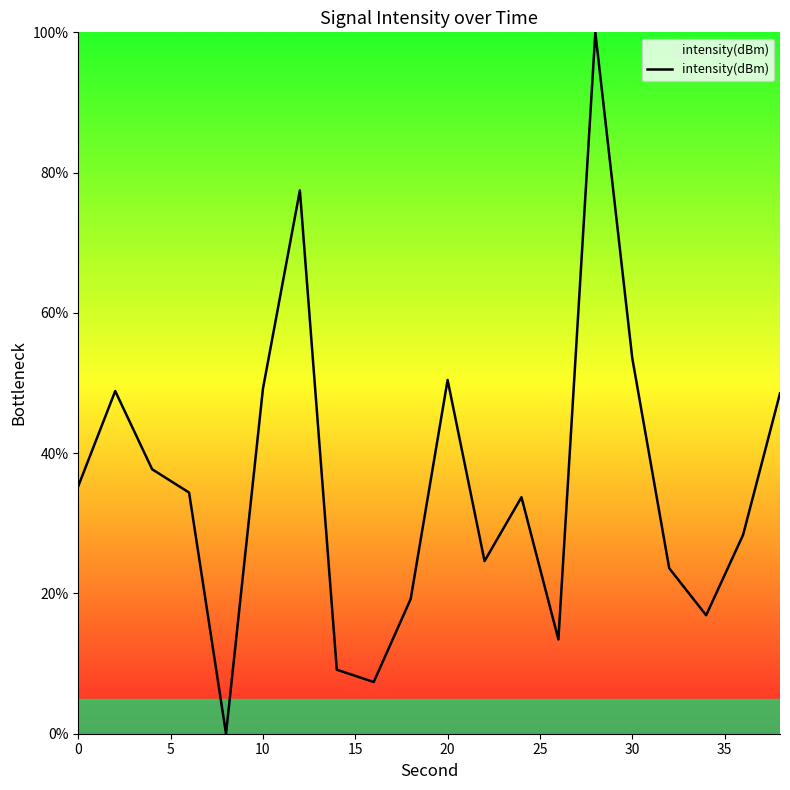

What is the difference between the maximum and minimum values?

100.0